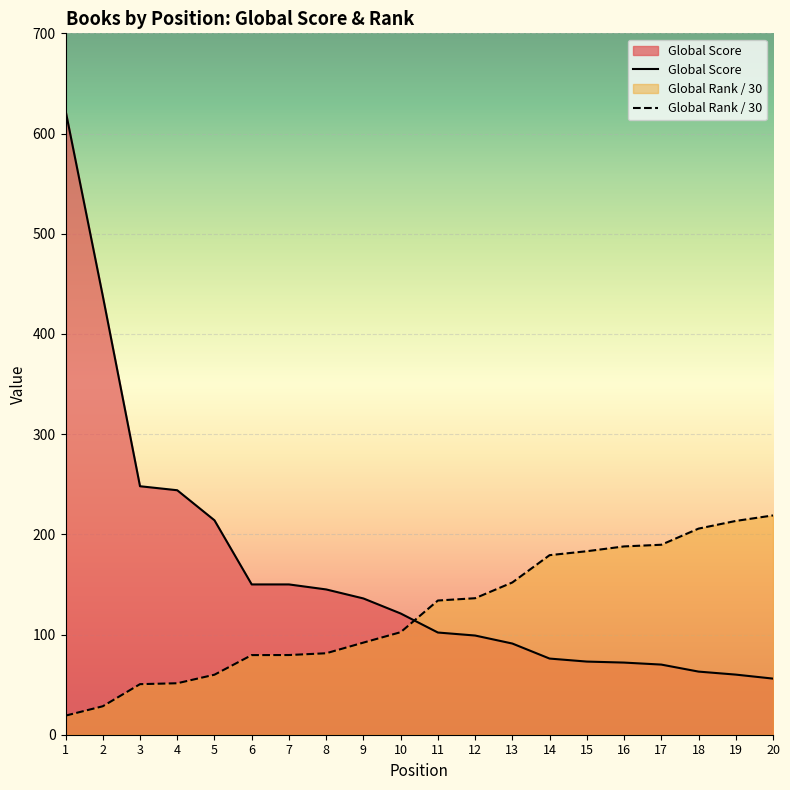

What is the spread (max minus min) of values at 10?

18.7